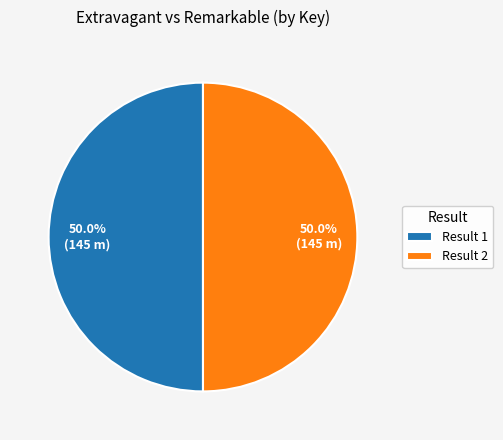

How many segments does this pie chart have?

2